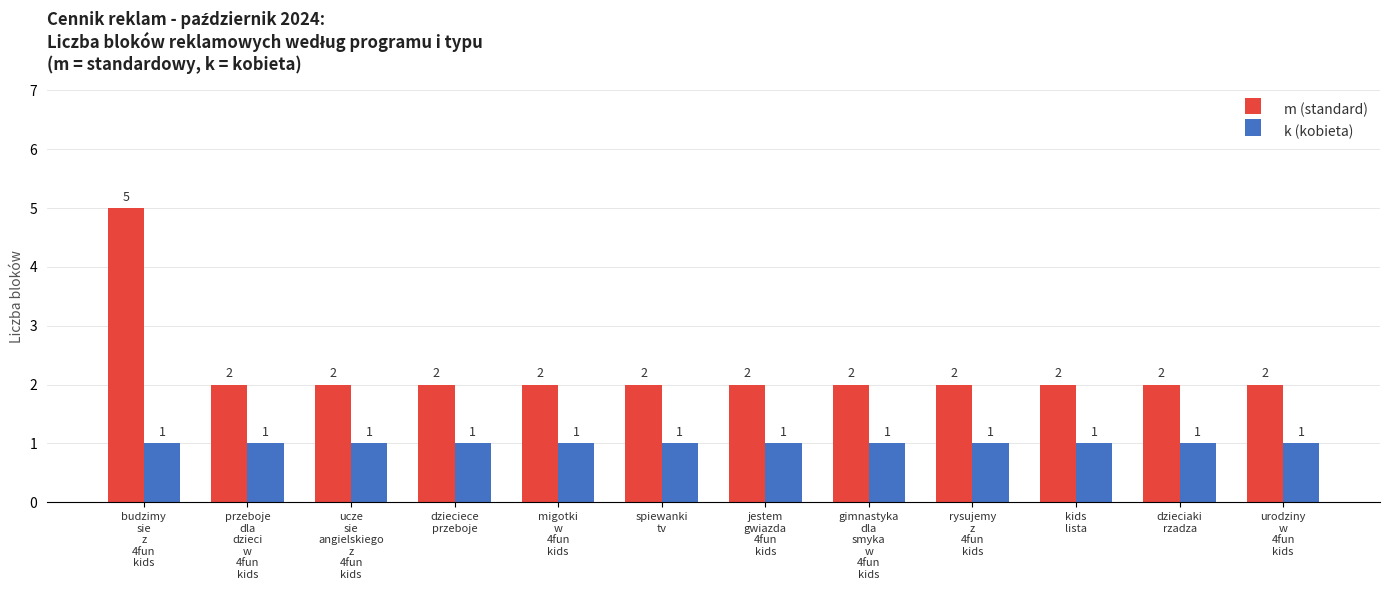

At which category is the sum across all series the highest?

budzimy
sie
z
4fun
kids